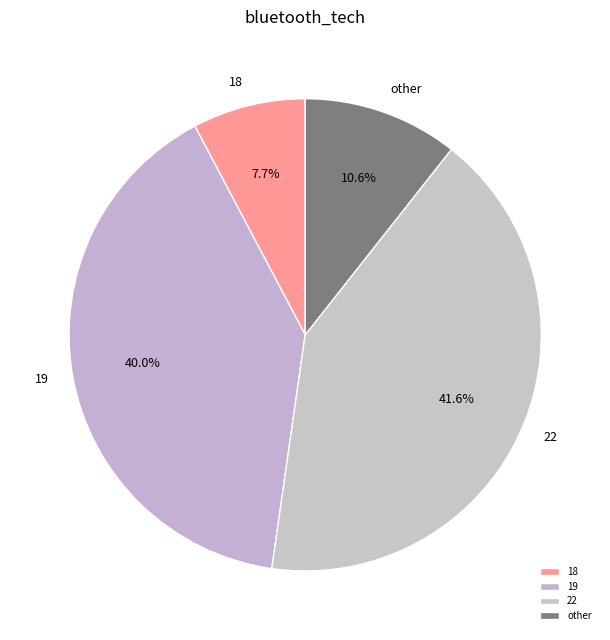

Which category has the smallest portion of the pie?

18